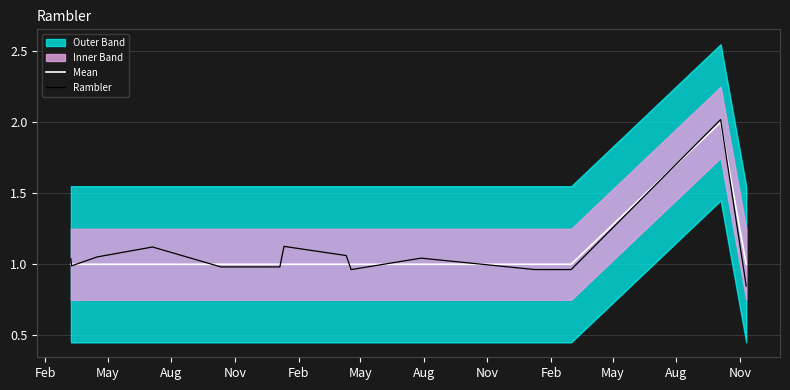

Is the value of Rambler at Aug greater than the value of Mean at Aug?

Yes